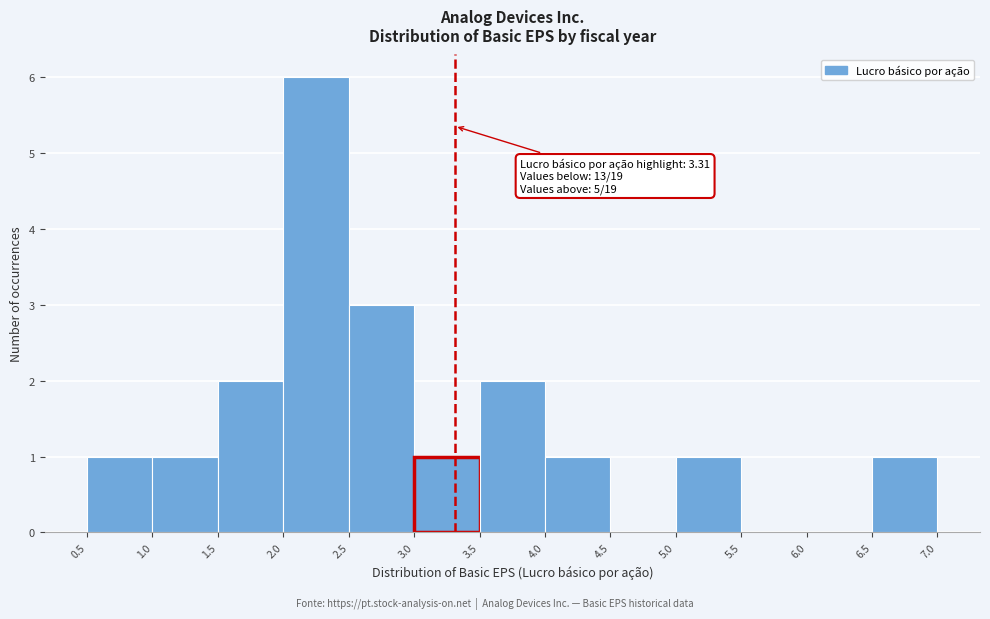

Which range on the x-axis has the tallest bar?

2.0 to 2.5